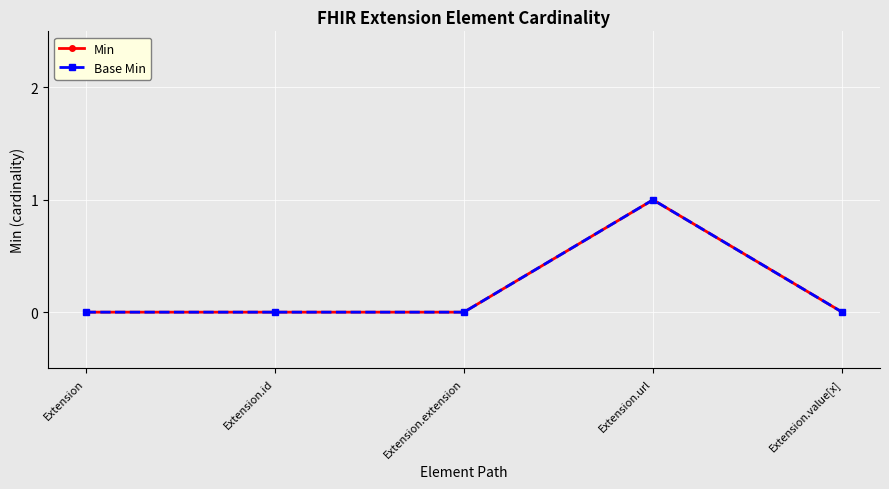

Reading left to right, what are all the values shown in this chart?

Min: Extension=0	Extension.id=0	Extension.extension=0	Extension.url=1	Extension.value[x]=0
Base Min: Extension=0	Extension.id=0	Extension.extension=0	Extension.url=1	Extension.value[x]=0